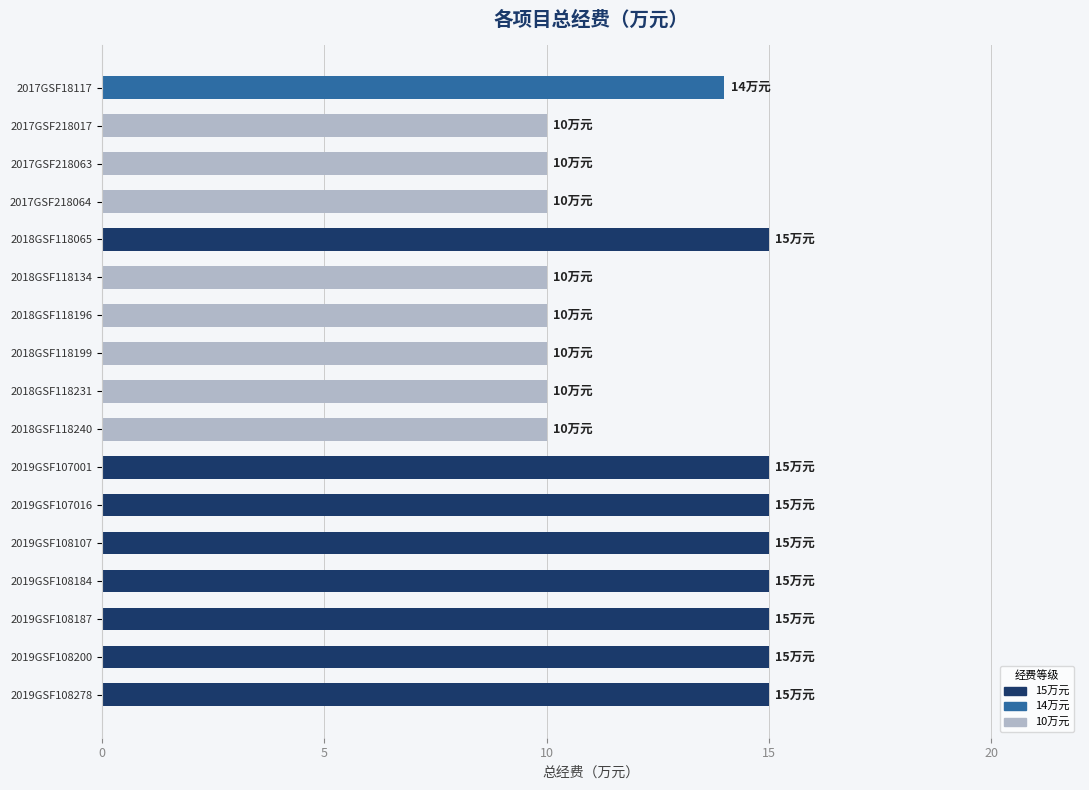

What is the label of the 9th bar from the top?

2018GSF118231